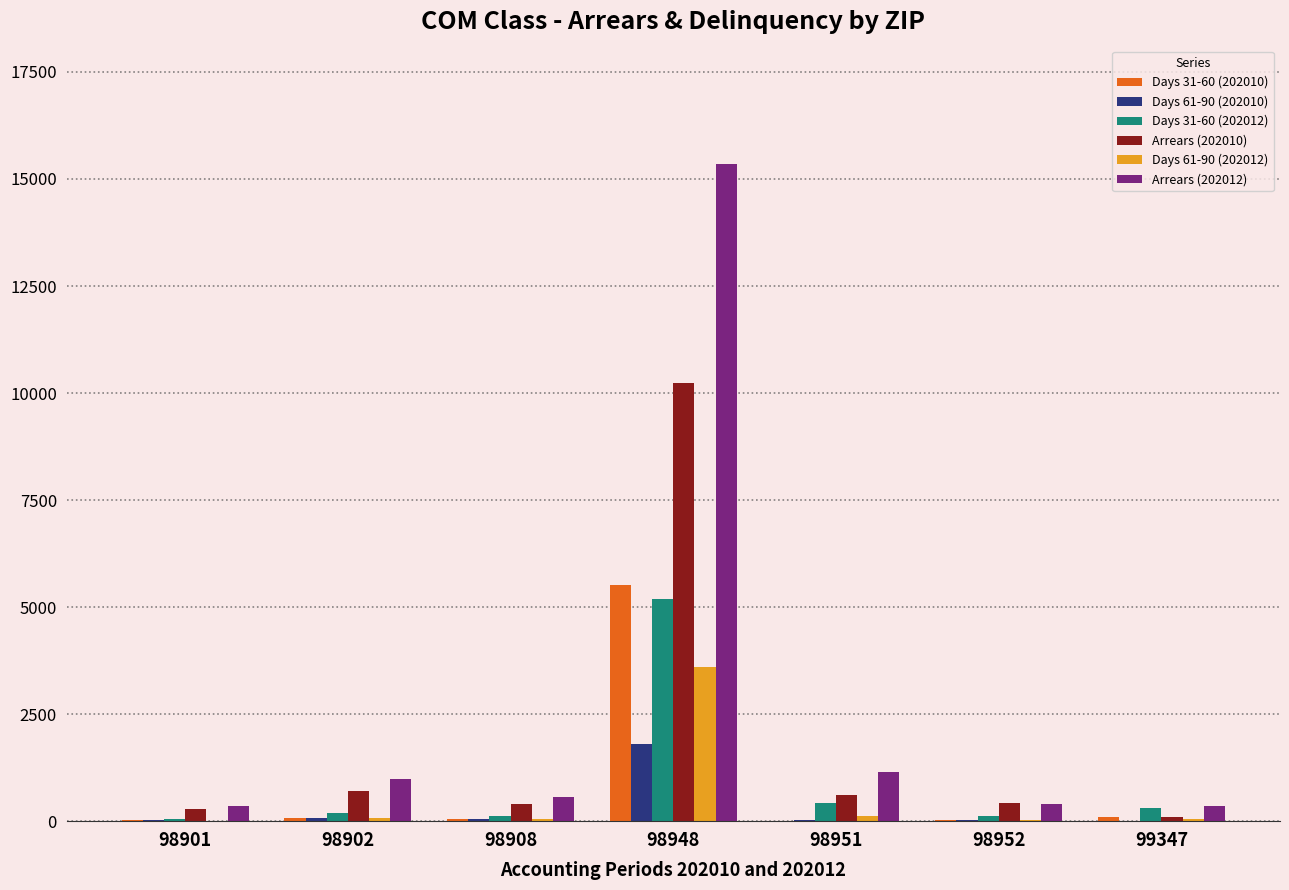

How many values in the Days 61-90 (202010) series exceed 33?

4